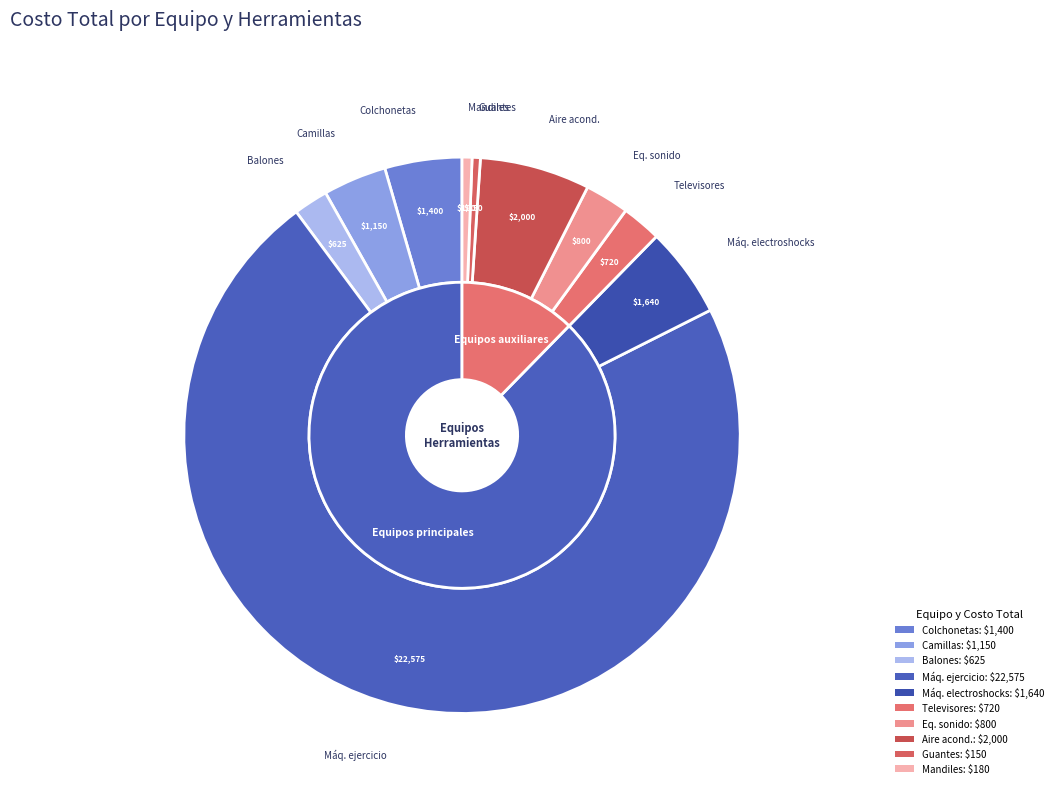

Combined, what portion of the pie is Balones terapeúticos and Aire acondicionado central?

8.4%